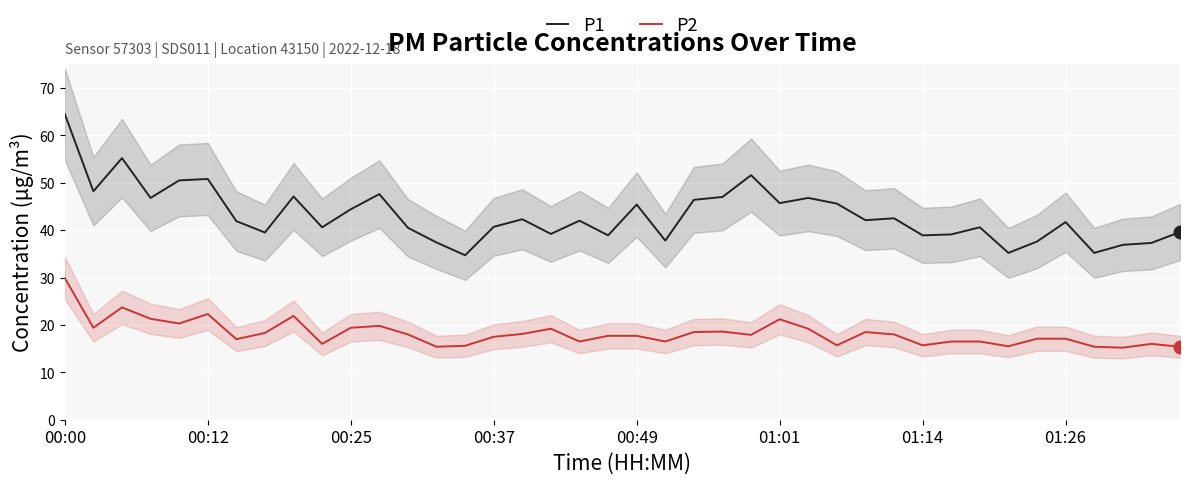

True or false: P2 and P1 cross at least once.

False